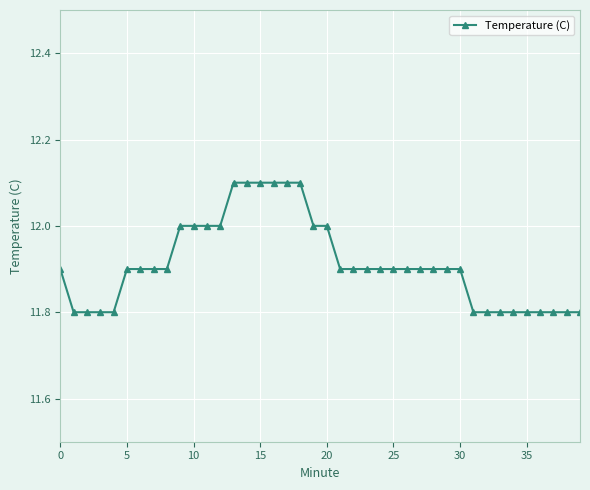

What is the smallest value displayed?

11.8